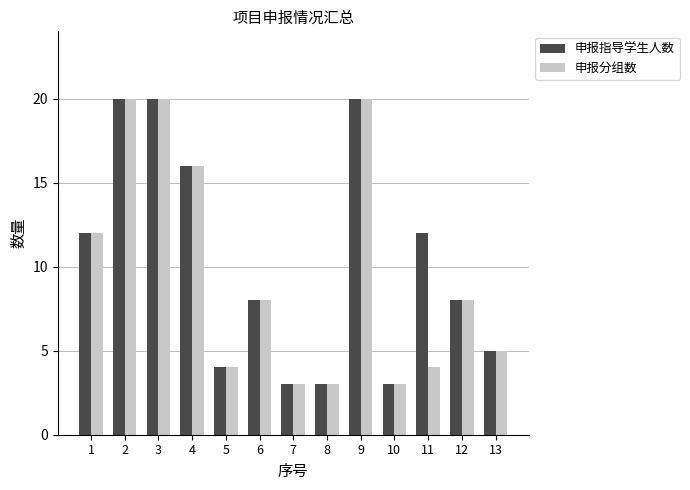

What is the minimum value shown in the chart?

3